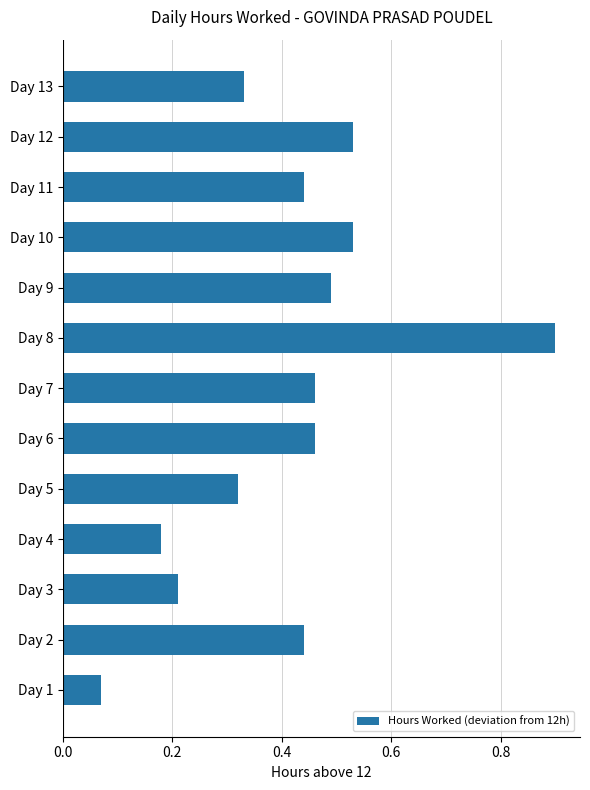

The chart shows a value of 0.3 at Day 12. True or false?

False